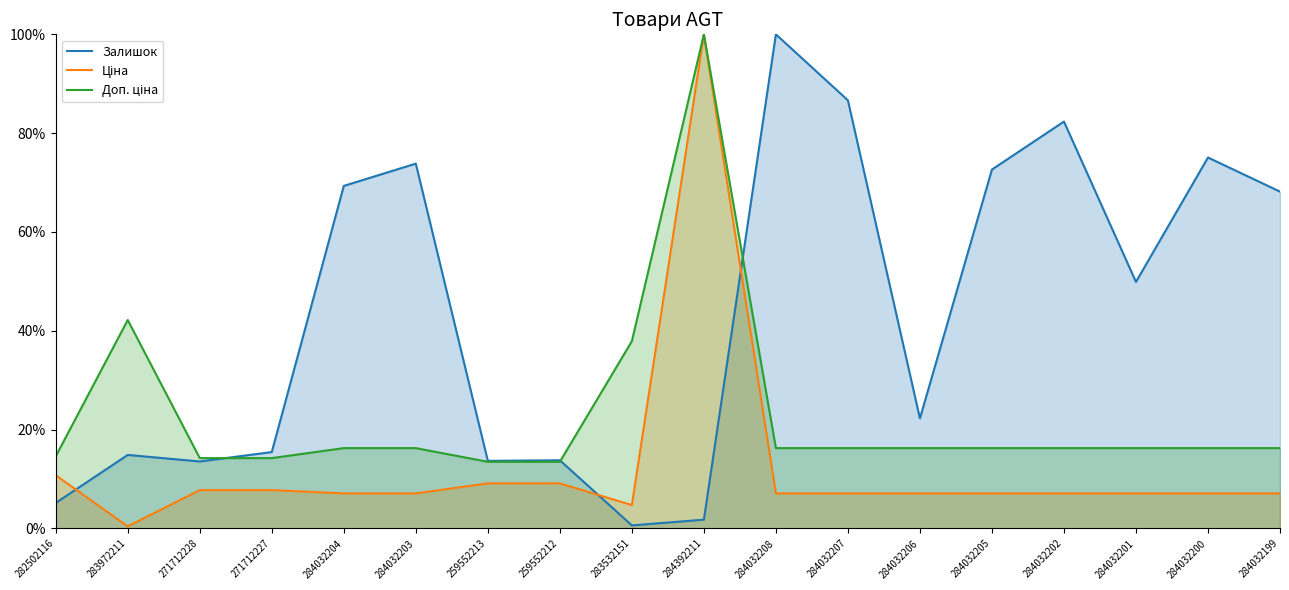

At how many categories does at least one series exceed 0?

18